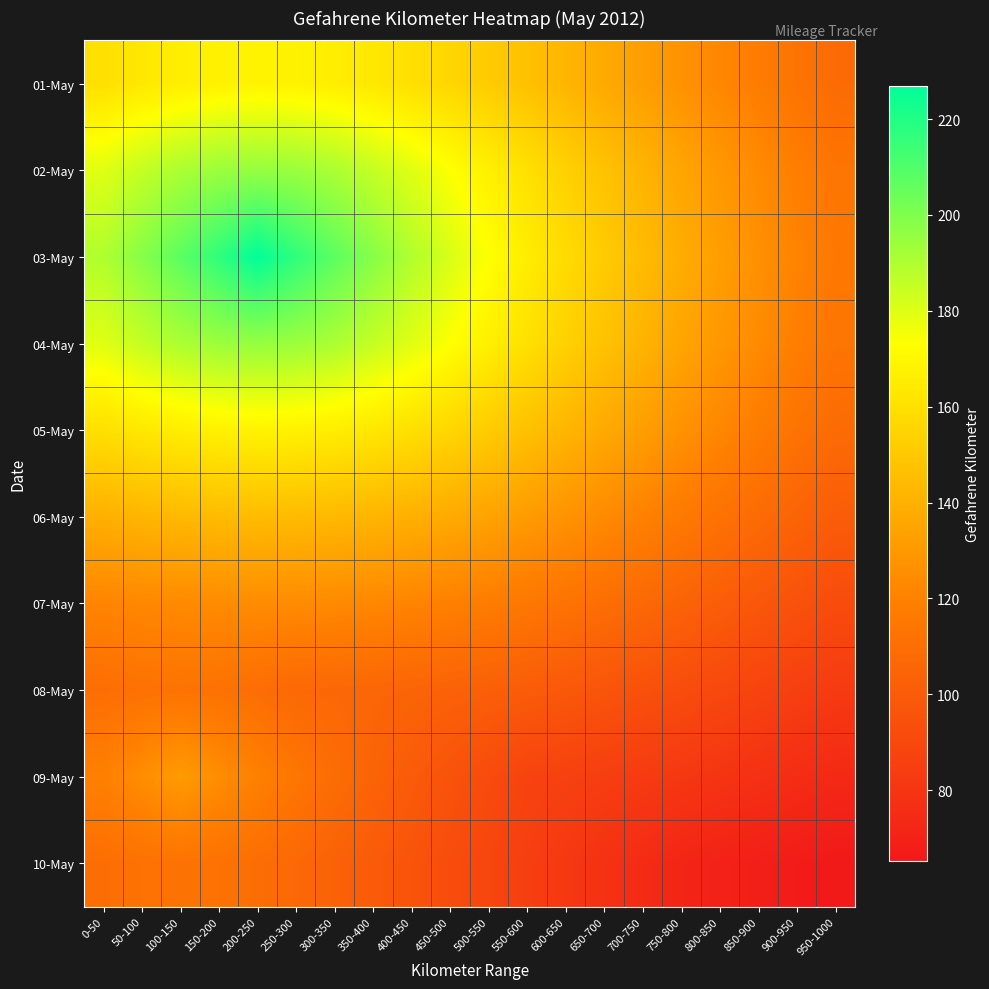

Reading right to left, what are all the values shown in this chart?

01-May: 950-1000=108.4	900-950=113.0	850-900=117.6	800-850=122.4	750-800=127.2	700-750=132.2	650-700=137.1	600-650=142.1	550-600=146.9	500-550=151.6	450-500=156.0	400-450=160.0	350-400=163.4	300-350=166.0	250-300=167.6	200-250=168.2	150-200=167.6	100-150=166.0	50-100=163.4	0-50=160.0
02-May: 950-1000=113.7	900-950=118.8	850-900=124.1	800-850=129.6	750-800=135.3	700-750=141.3	650-700=147.4	600-650=153.7	550-600=160.1	500-550=166.7	450-500=173.2	400-450=179.6	350-400=185.5	300-350=190.6	250-300=194.1	200-250=195.4	150-200=194.1	100-150=190.6	50-100=185.5	0-50=179.6
03-May: 950-1000=115.6	900-950=120.9	850-900=126.5	800-850=132.3	750-800=138.4	700-750=144.7	650-700=151.4	600-650=158.4	550-600=165.7	500-550=173.3	450-500=181.3	400-450=189.6	350-400=198.3	300-350=207.5	250-300=217.0	200-250=227.0	150-200=217.0	100-150=207.5	50-100=198.3	0-50=189.6
04-May: 950-1000=113.7	900-950=118.8	850-900=124.1	800-850=129.6	750-800=135.3	700-750=141.3	650-700=147.4	600-650=153.7	550-600=160.1	500-550=166.7	450-500=173.2	400-450=179.6	350-400=185.5	300-350=190.6	250-300=194.1	200-250=195.4	150-200=194.1	100-150=190.6	50-100=185.5	0-50=179.6
05-May: 950-1000=108.4	900-950=113.0	850-900=117.6	800-850=122.4	750-800=127.2	700-750=132.2	650-700=137.1	600-650=142.1	550-600=146.9	500-550=151.6	450-500=156.0	400-450=160.0	350-400=163.4	300-350=166.0	250-300=167.6	200-250=168.2	150-200=167.6	100-150=166.0	50-100=163.4	0-50=160.0
06-May: 950-1000=100.9	900-950=104.7	850-900=108.5	800-850=112.4	750-800=116.3	700-750=120.1	650-700=123.9	600-650=127.6	550-600=131.1	500-550=134.3	450-500=137.3	400-450=139.8	350-400=141.9	300-350=143.5	250-300=144.4	200-250=144.7	150-200=144.4	100-150=143.5	50-100=141.9	0-50=139.8
07-May: 950-1000=92.0	900-950=95.1	850-900=98.2	800-850=101.3	750-800=104.3	700-750=107.2	650-700=110.1	600-650=112.8	550-600=115.3	500-550=117.6	450-500=119.6	400-450=121.3	350-400=122.7	300-350=123.7	250-300=124.4	200-250=124.6	150-200=124.4	100-150=123.7	50-100=122.7	0-50=121.3
08-May: 950-1000=82.8	900-950=85.2	850-900=87.7	800-850=90.1	750-800=92.4	700-750=94.7	650-700=96.8	600-650=98.8	550-600=100.6	500-550=102.3	450-500=103.7	400-450=105.0	350-400=105.9	300-350=106.7	250-300=107.1	200-250=110.0	150-200=112.0	100-150=112.8	50-100=112.0	0-50=110.0
09-May: 950-1000=73.7	900-950=75.7	850-900=77.6	800-850=79.5	750-800=81.3	700-750=83.0	650-700=84.6	600-650=86.1	550-600=87.5	500-550=91.4	450-500=95.6	400-450=100.0	350-400=104.6	300-350=109.4	250-300=114.5	200-250=119.7	150-200=125.2	100-150=131.0	50-100=125.2	0-50=119.7
10-May: 950-1000=65.2	900-950=66.7	850-900=68.2	800-850=69.7	750-800=71.6	700-750=74.8	650-700=78.1	600-650=81.5	550-600=85.1	500-550=88.7	450-500=92.4	400-450=96.2	350-400=100.0	300-350=103.6	250-300=107.1	200-250=110.0	150-200=112.0	100-150=112.8	50-100=112.0	0-50=110.0